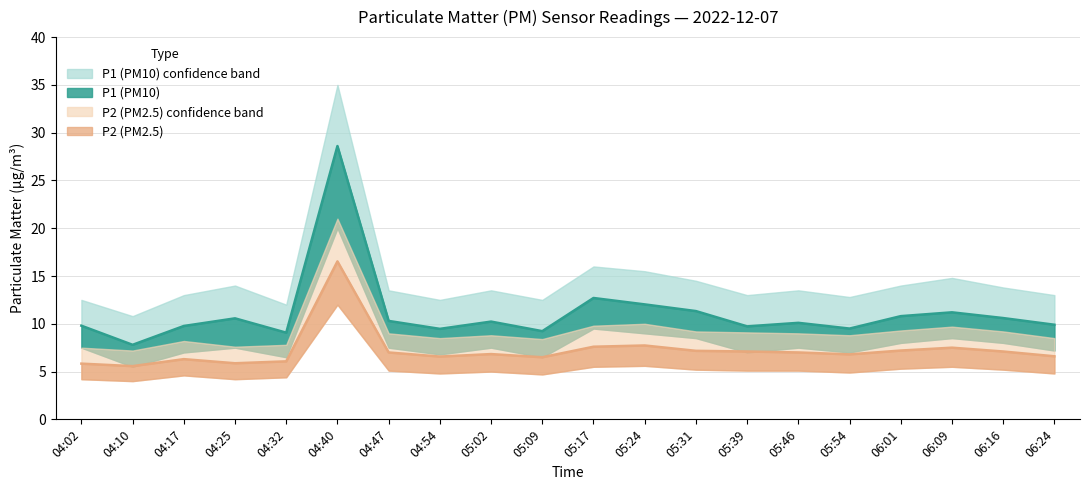

At how many categories does at least one series exceed 16?

1